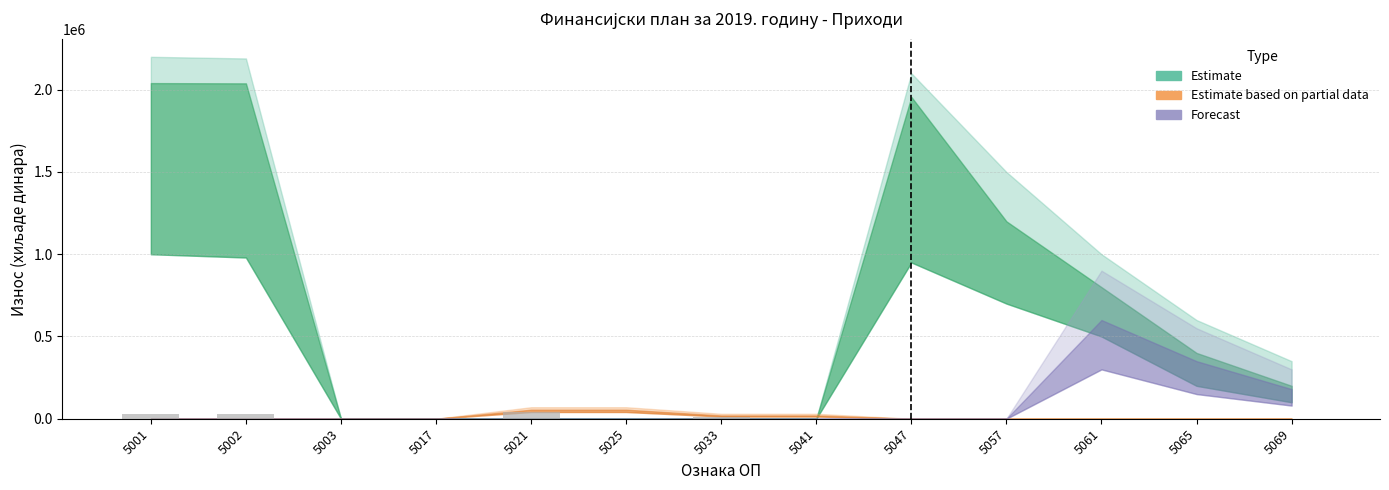

What is the sum of all values?

112210